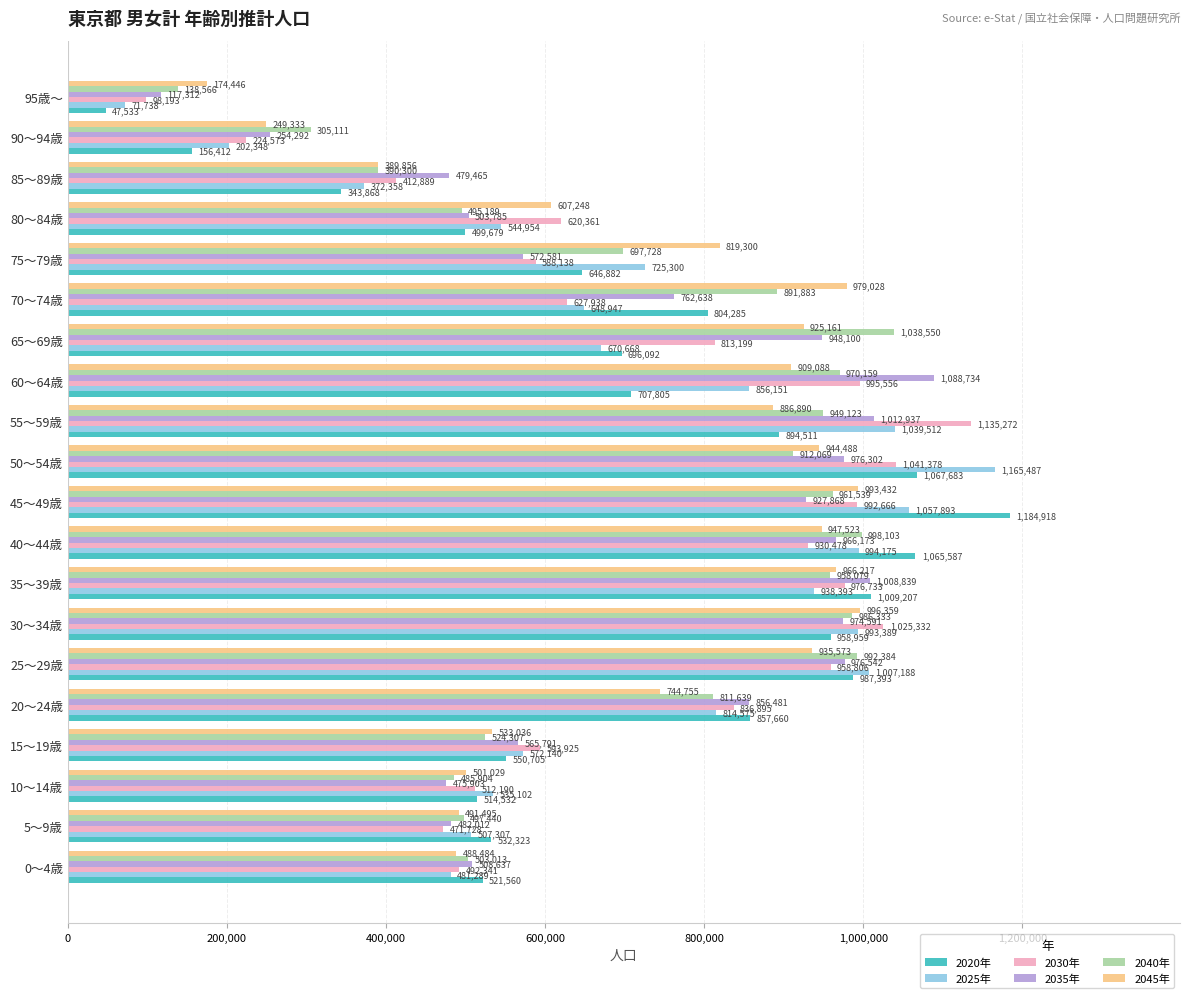

List the series in order of their peak value, lowest first.

2045年, 2040年, 2035年, 2030年, 2025年, 2020年